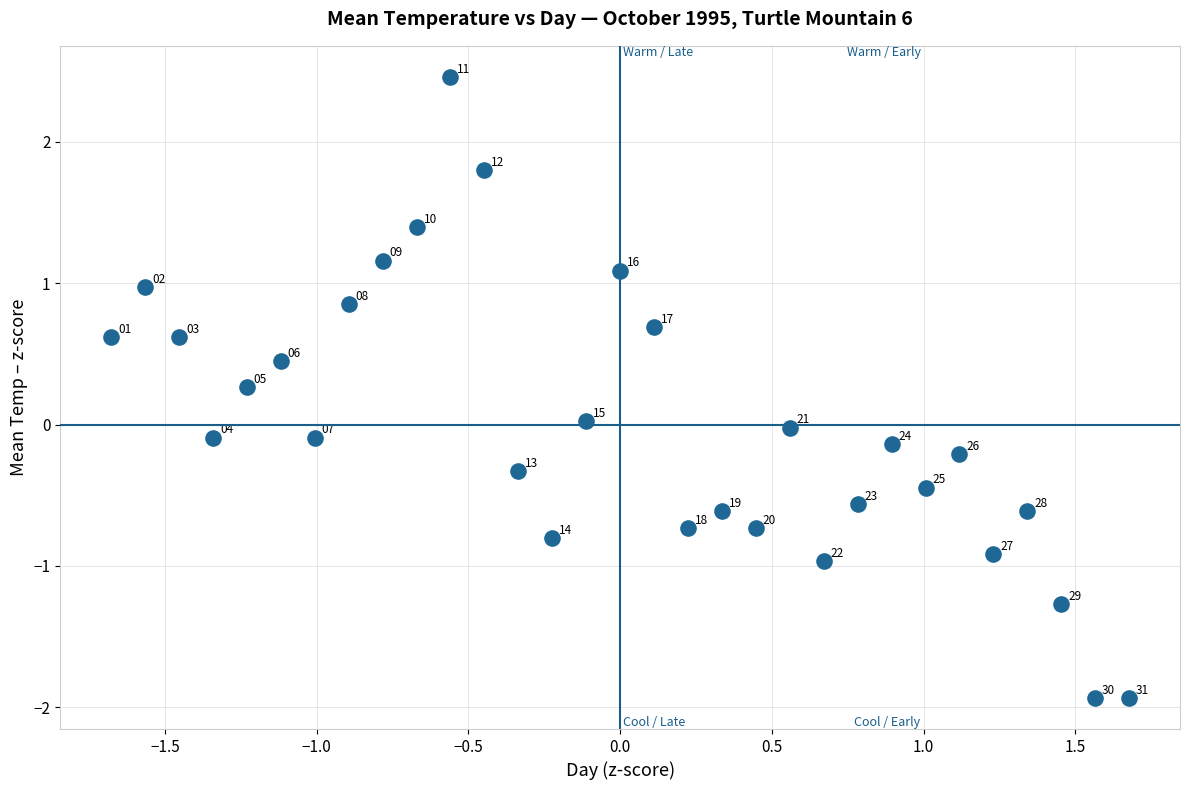

What is the range of X values (max minus min)?

3.4